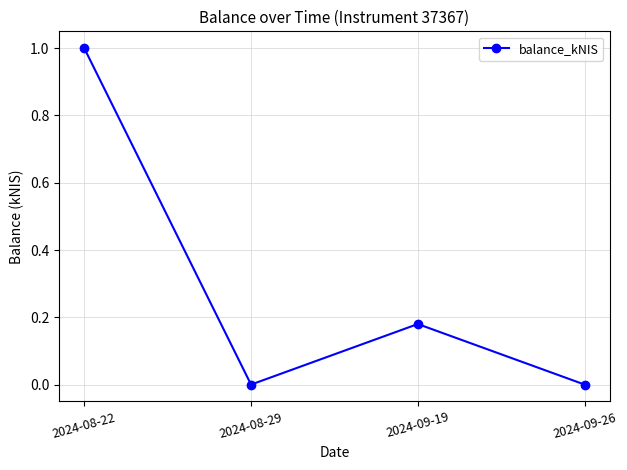

Count the number of categories in the chart.

4